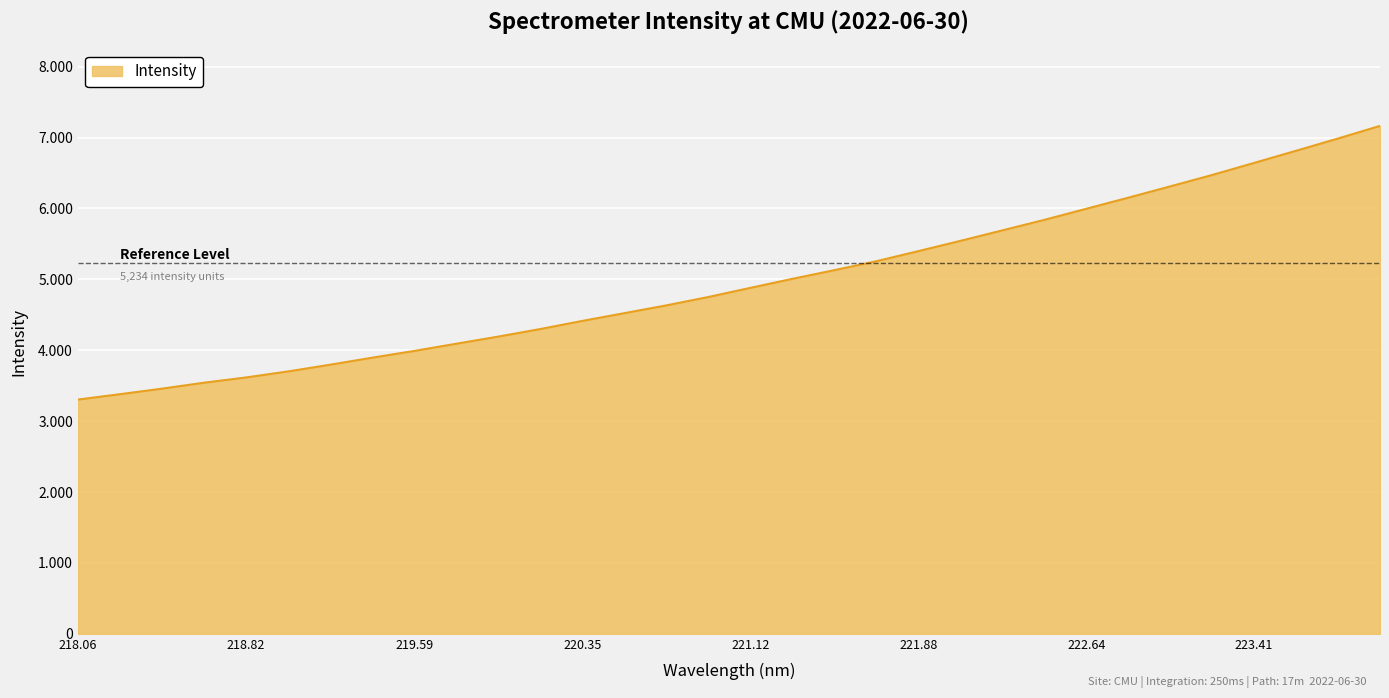

List the labels in order of value, smallest first.

218.0596, 218.2508, 218.442, 218.6332, 218.8244, 219.0156, 219.2067, 219.3979, 219.589, 219.7801, 219.9712, 220.1623, 220.3533, 220.5444, 220.7354, 220.9264, 221.1174, 221.3083, 221.4993, 221.6902, 221.8812, 222.0721, 222.263, 222.4538, 222.6447, 222.8355, 223.0264, 223.2172, 223.408, 223.5987, 223.7895, 223.9802